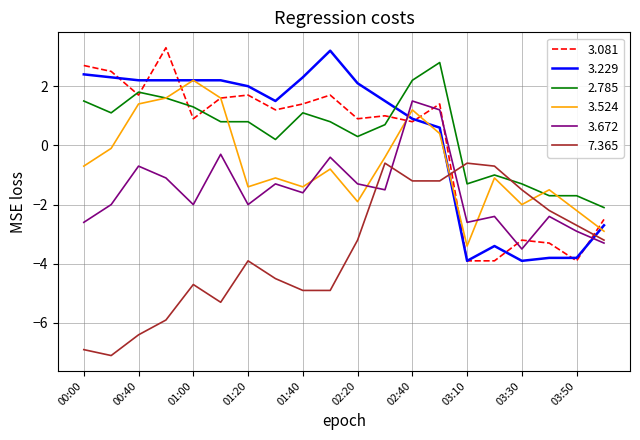

Does the chart have visible grid lines?

Yes